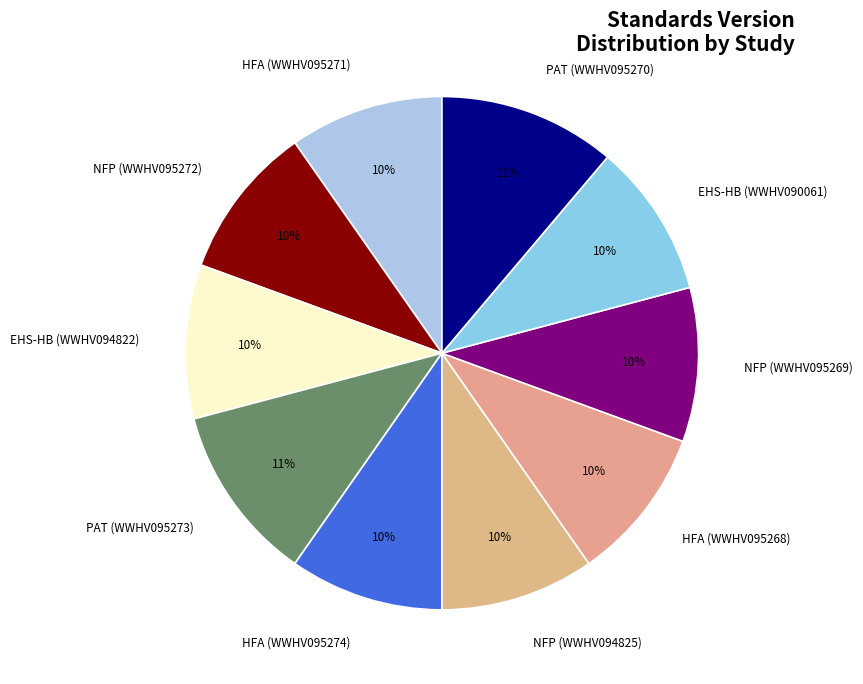

How many segments does this pie chart have?

10